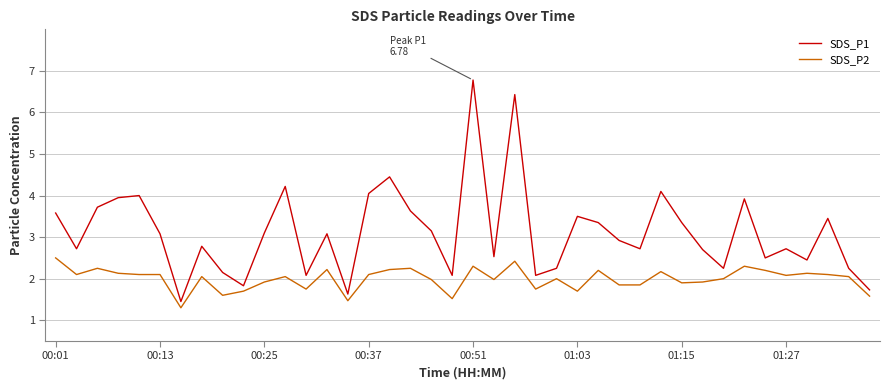

What is the greatest value displayed?

6.8